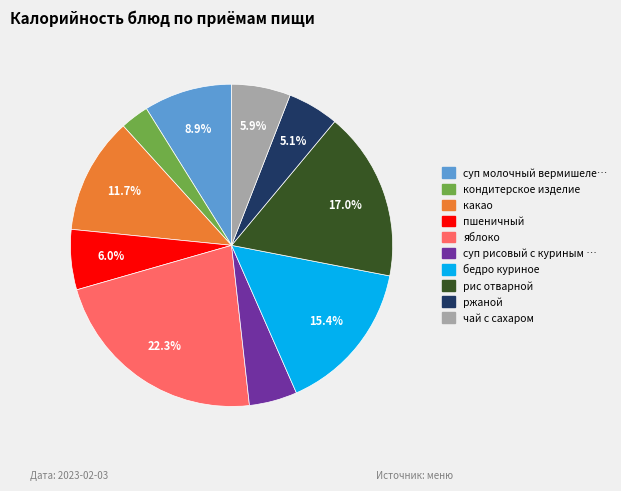

Is there any slice that represents more than half of the pie?

No